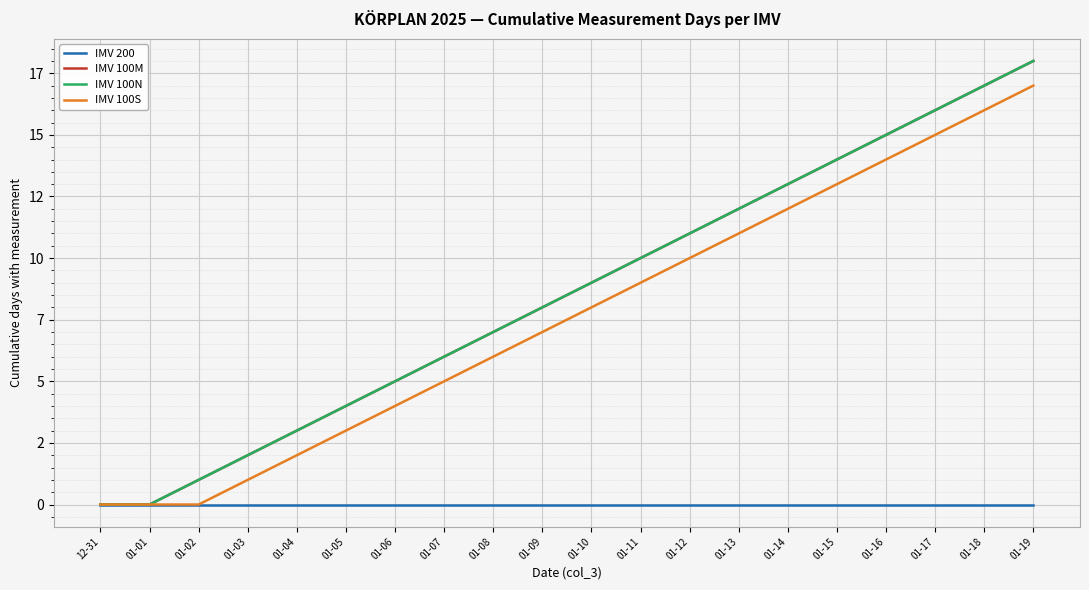

Which category has the lowest value across all series?

12-31